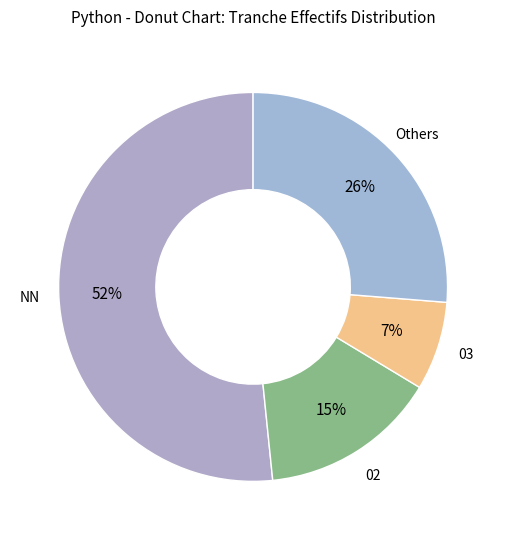

What is the largest slice in the pie chart?

NN